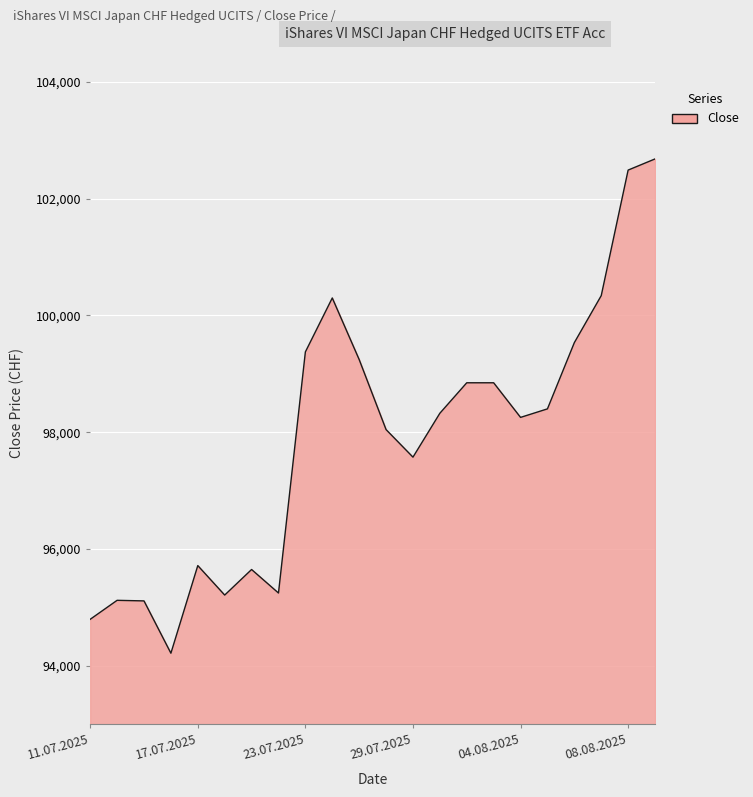

What is the minimum value shown in the chart?

94214